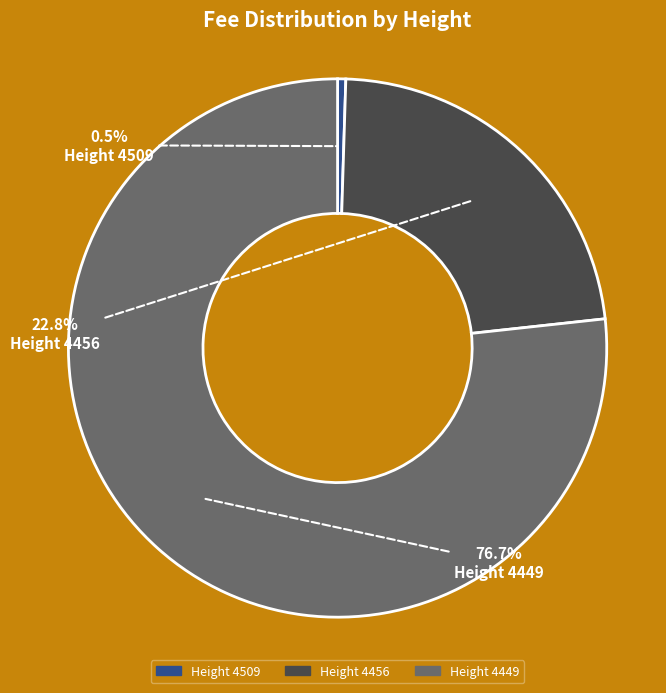

To the nearest percent, what is the average slice percentage?

33%